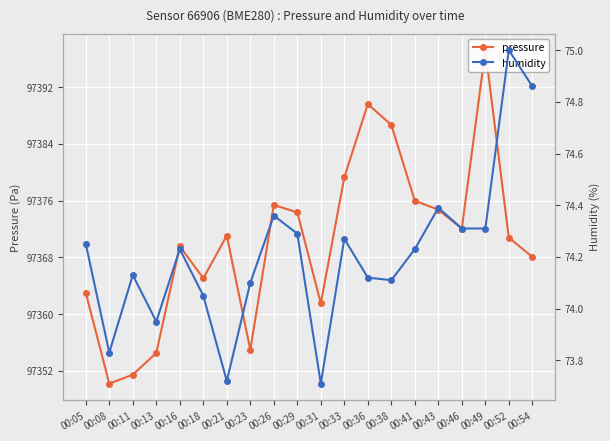

What is the total value across all series at 00:29?

97448.6